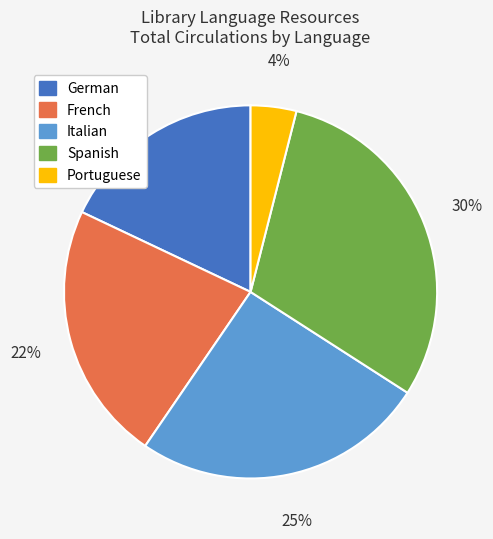

Is there a majority slice in this chart?

No